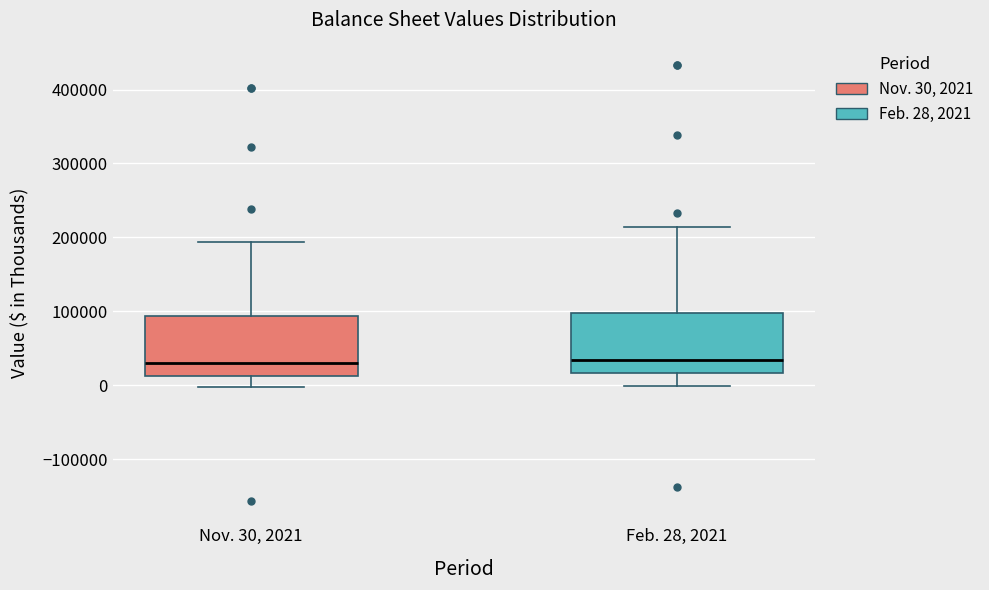

Reading left to right, transcribe this box plot: for each box, give where its median line is, the range the box spans, and where its two whiskers end, as read against the y-axis. The values are not printed on the chart, so give them approximately, as read against the axis.

Nov. 30, 2021: median 30000, box 10000 to 90000, whiskers 0 to 190000
Feb. 28, 2021: median 30000, box 20000 to 100000, whiskers 0 to 210000